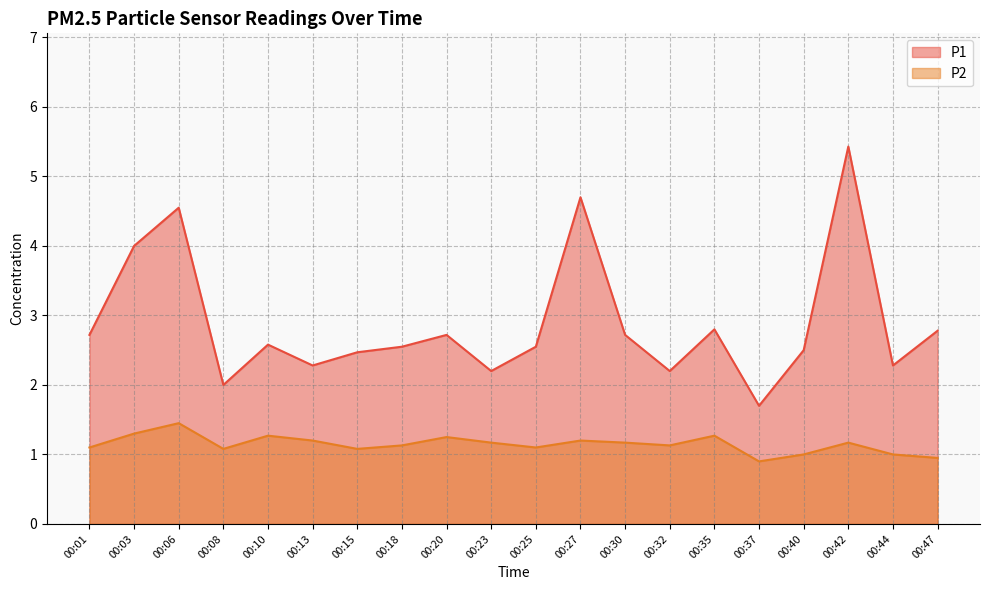

At which label is P1 closest to 3?

00:35